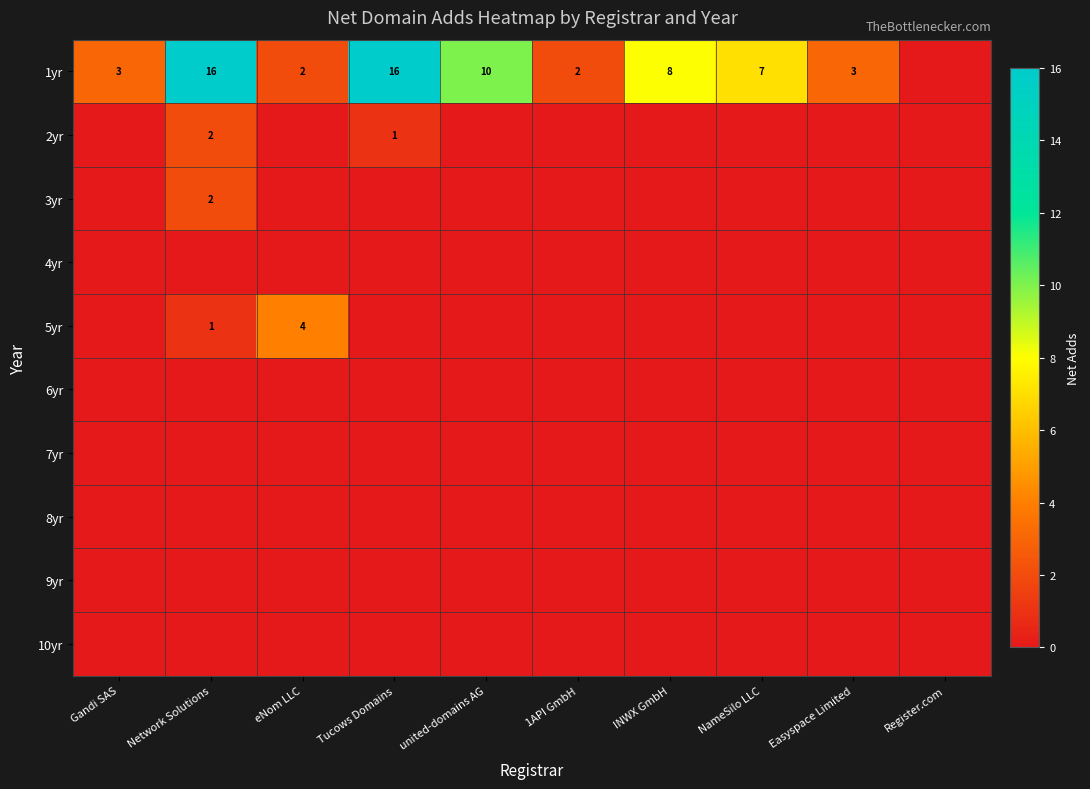

The 1yr series shows 2 at Gandi SAS. True or false?

False